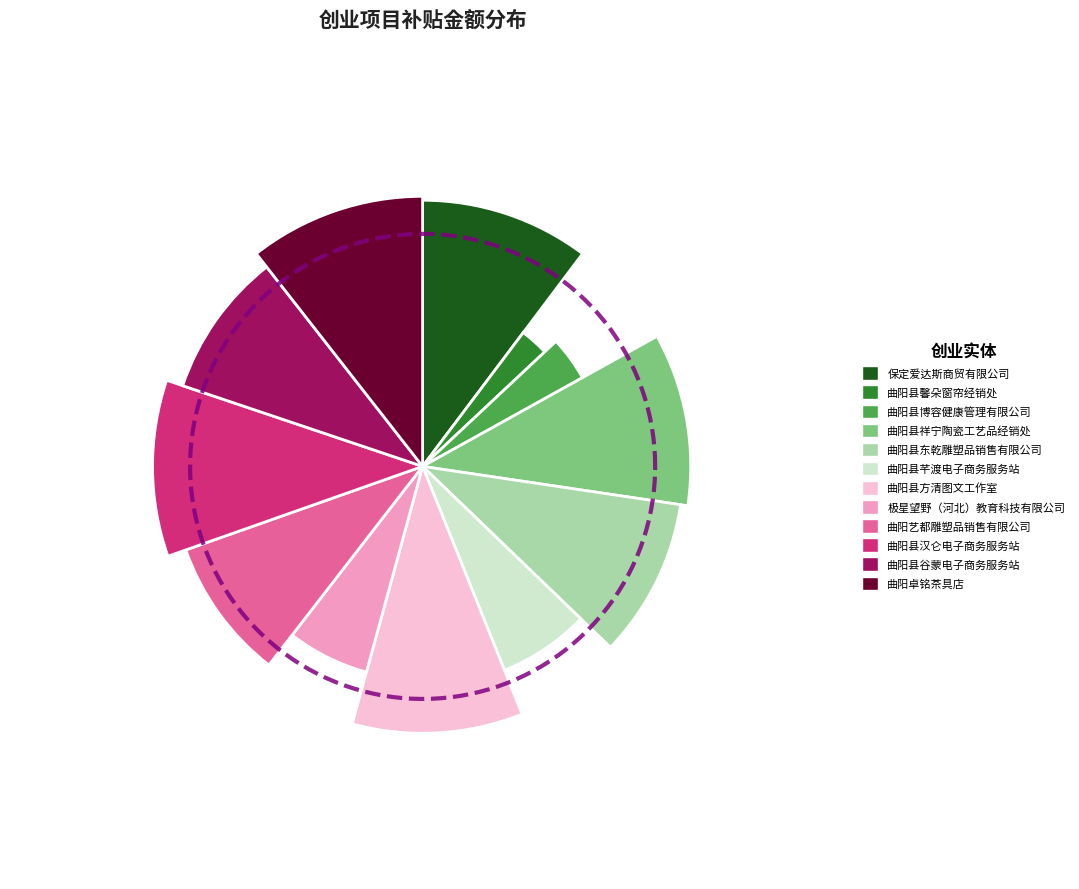

To the nearest percent, what is the average slice percentage?

8%